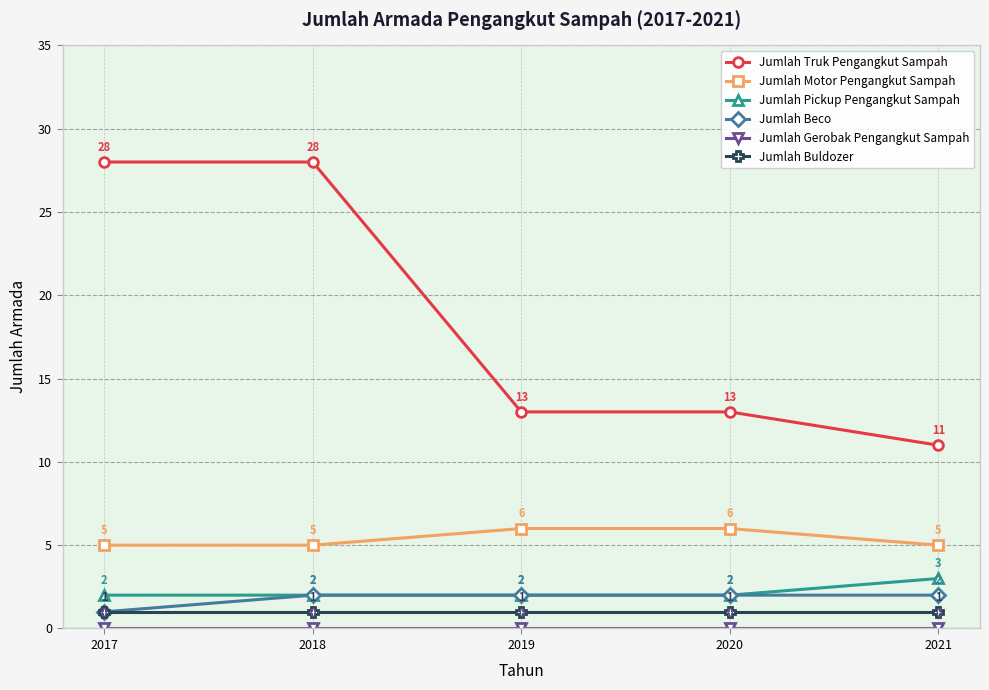

True or false: Jumlah Pickup Pengangkut Sampah has more than 0 points higher than both neighbors.

False